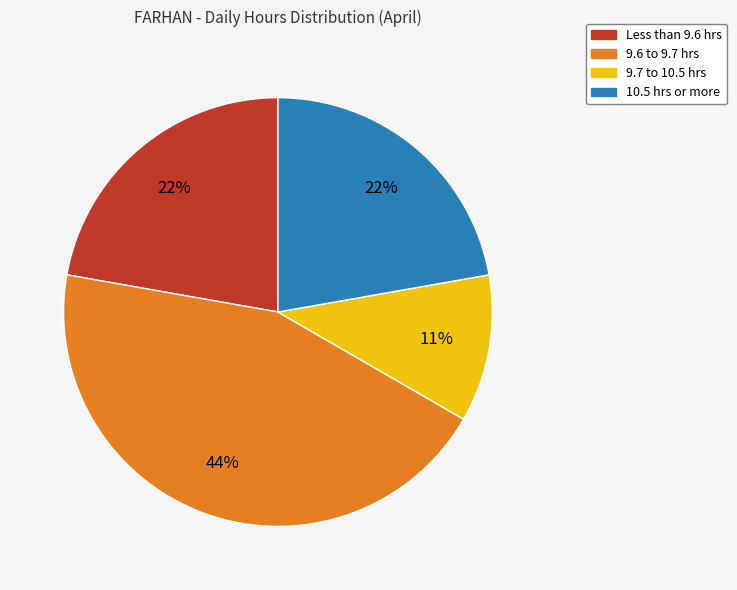

To the nearest percent, what is the difference between the largest and smallest slice percentages?

33%